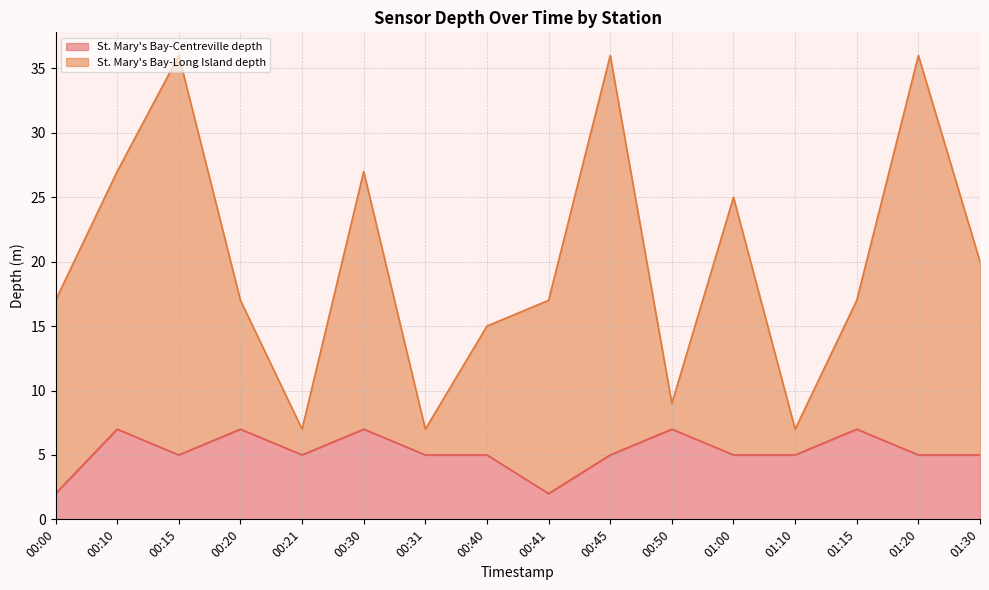

What is the difference between the St. Mary's Bay-Centreville depth values at 01:30 and 01:15?

2